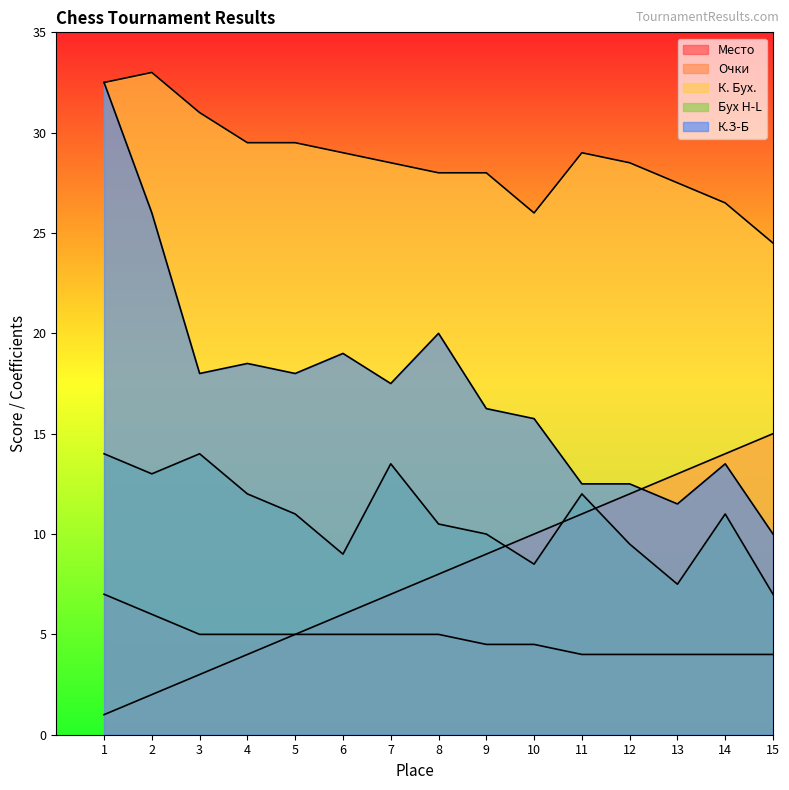

What is the difference between the maximum and minimum values in the К. Бух. series?

8.5